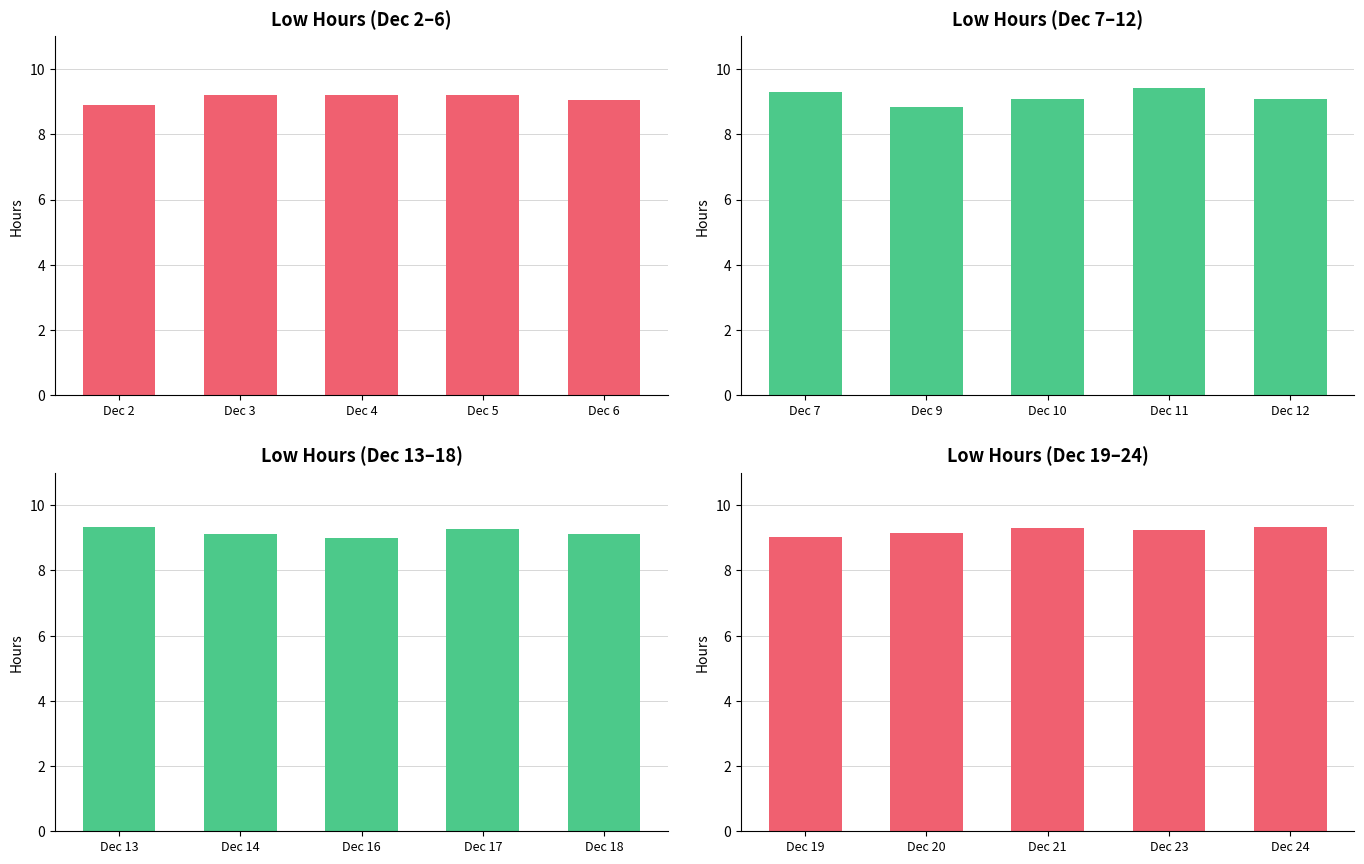

How many categories are shown in the chart?

5